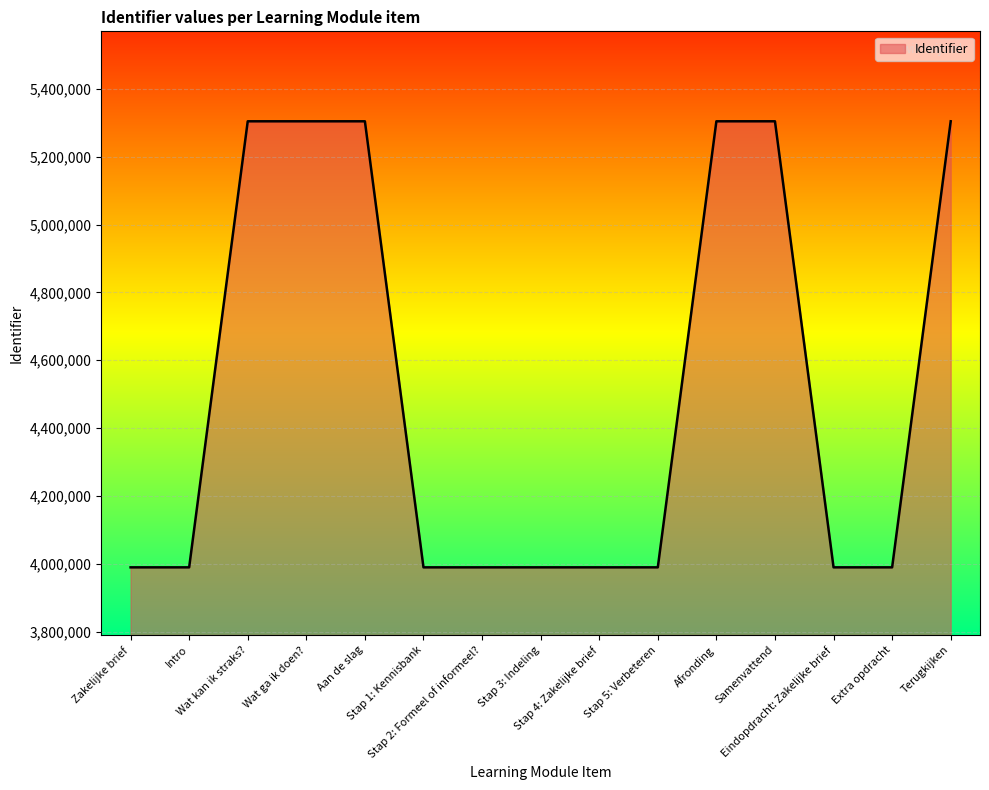

What is the smallest value displayed?

3989462